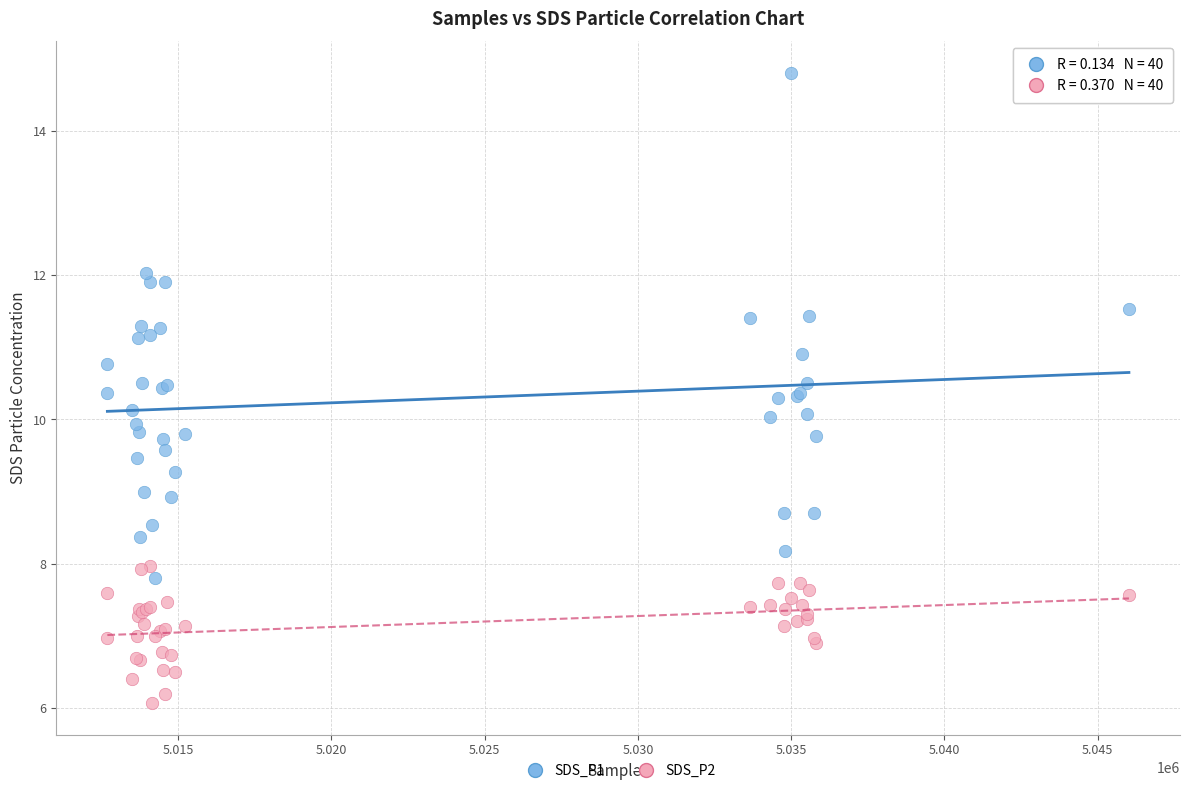

Which series has the largest Y range (max minus min)?

SDS_P1